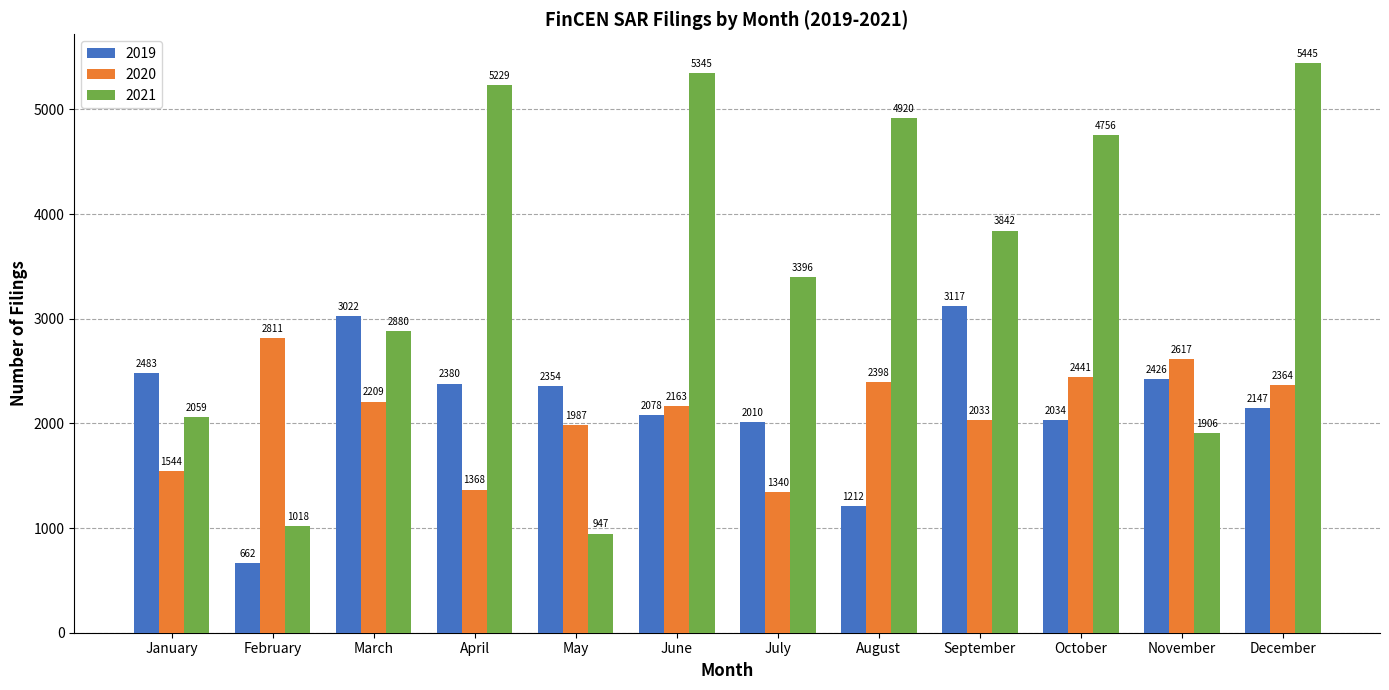

Rank the categories by 2019 value from highest to lowest.

September, March, January, November, April, May, December, June, October, July, August, February